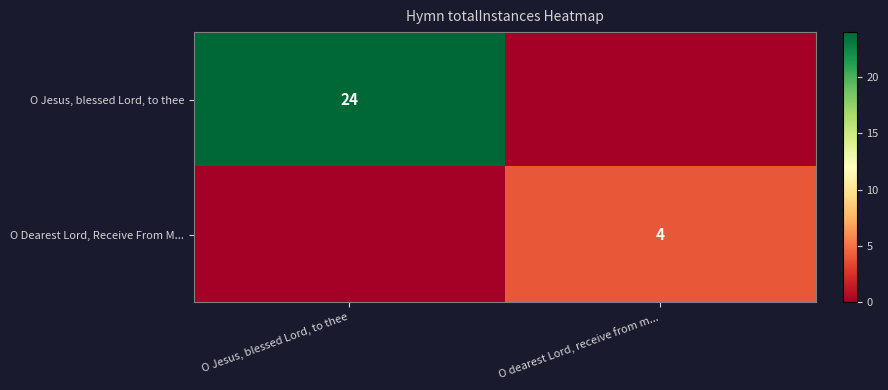

The value of O Dearest Lord, Receive From M... at O dearest Lord, receive from m... is 3. True or false?

False